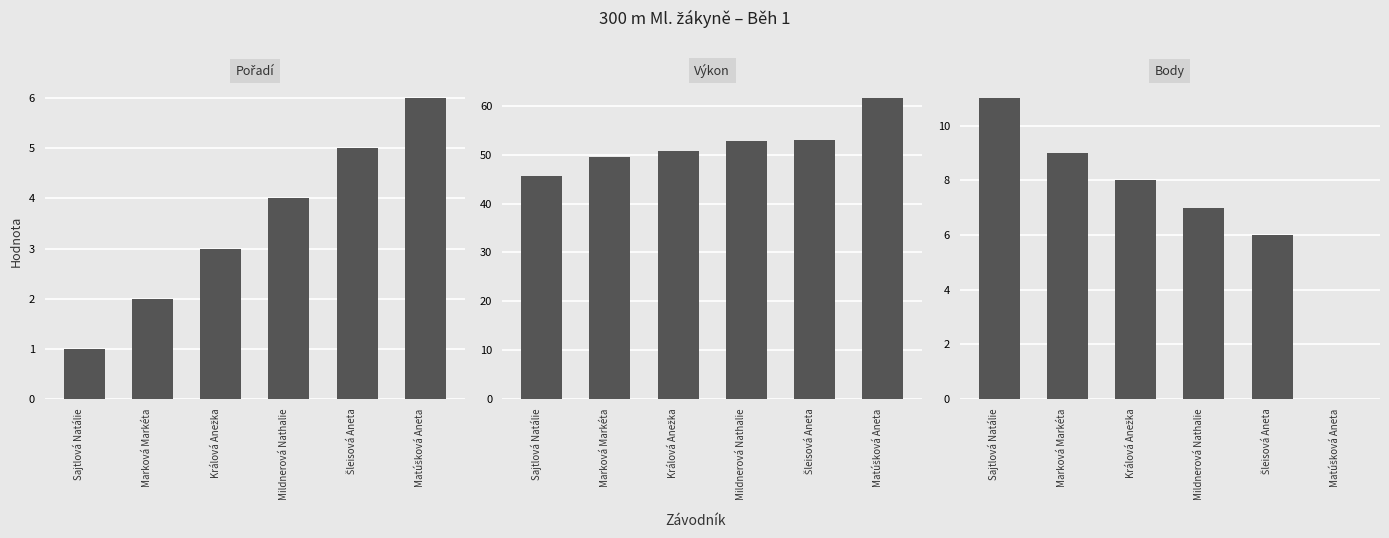

Rank the categories by Body value from lowest to highest.

Matúšková Aneta, Šleisová Aneta, Mildnerová Nathalie, Králová Anežka, Marková Markéta, Sajtlová Natálie